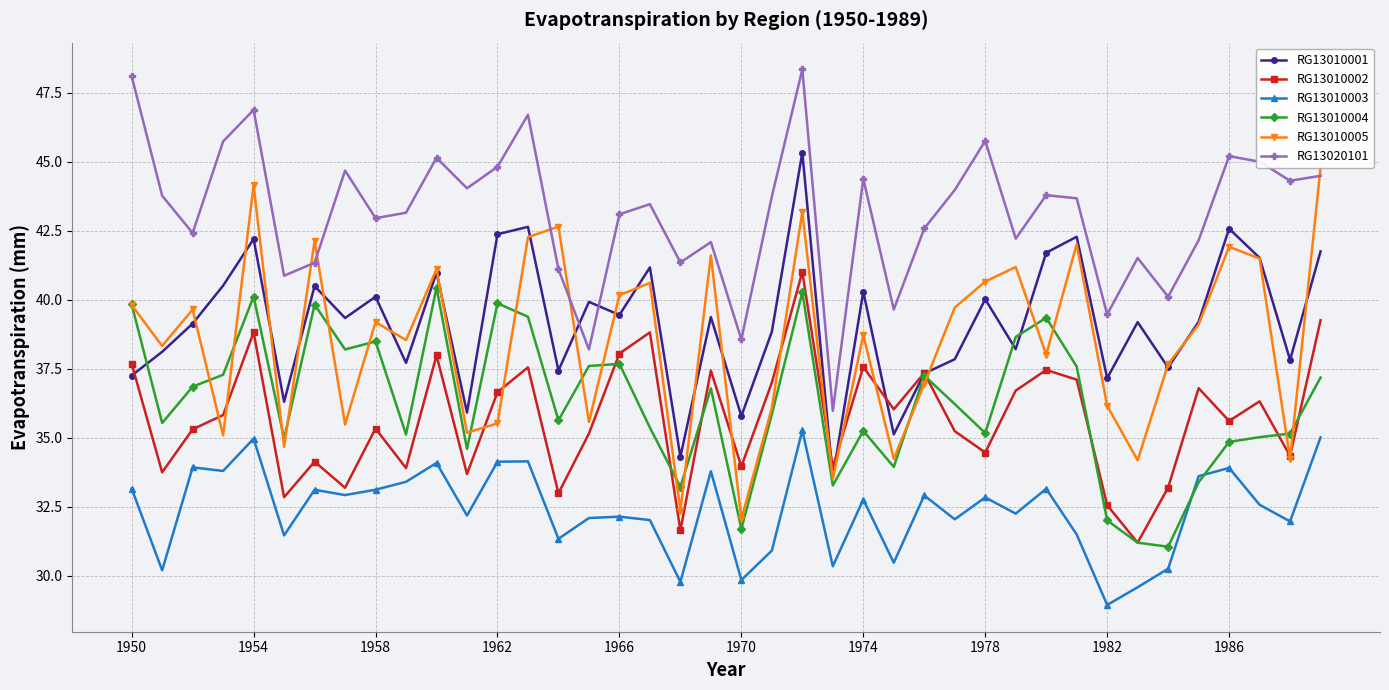

How many interior local peaks does the RG13010001 series have?

14